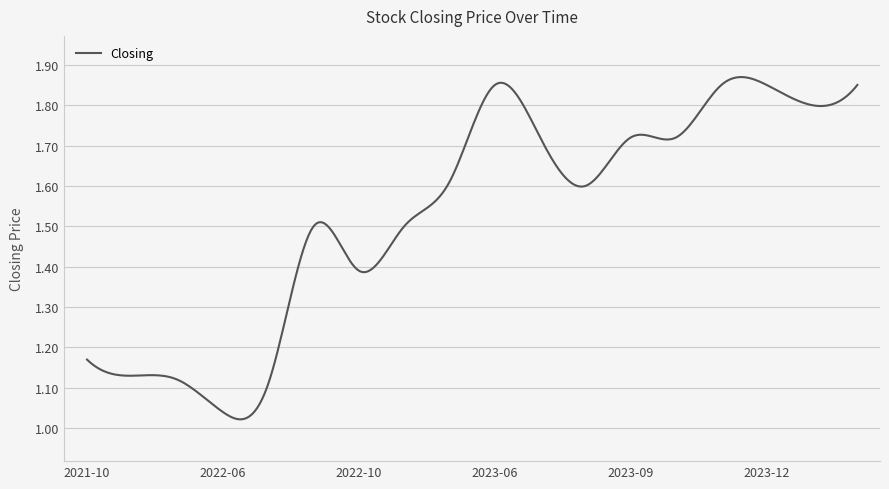

What is the difference between the maximum and minimum values?

0.8